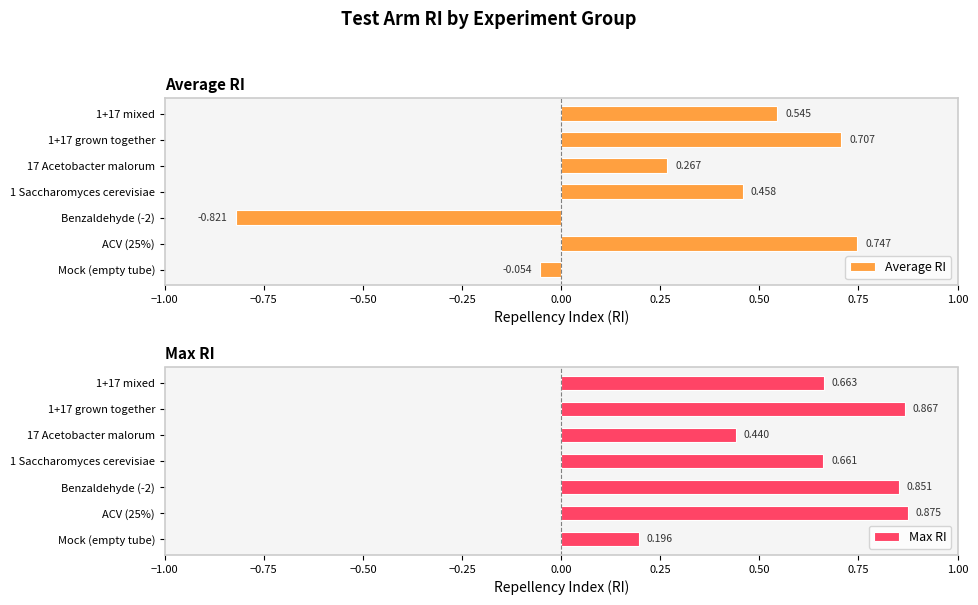

Where is Average RI nearest to the value 0?

Mock (empty tube)